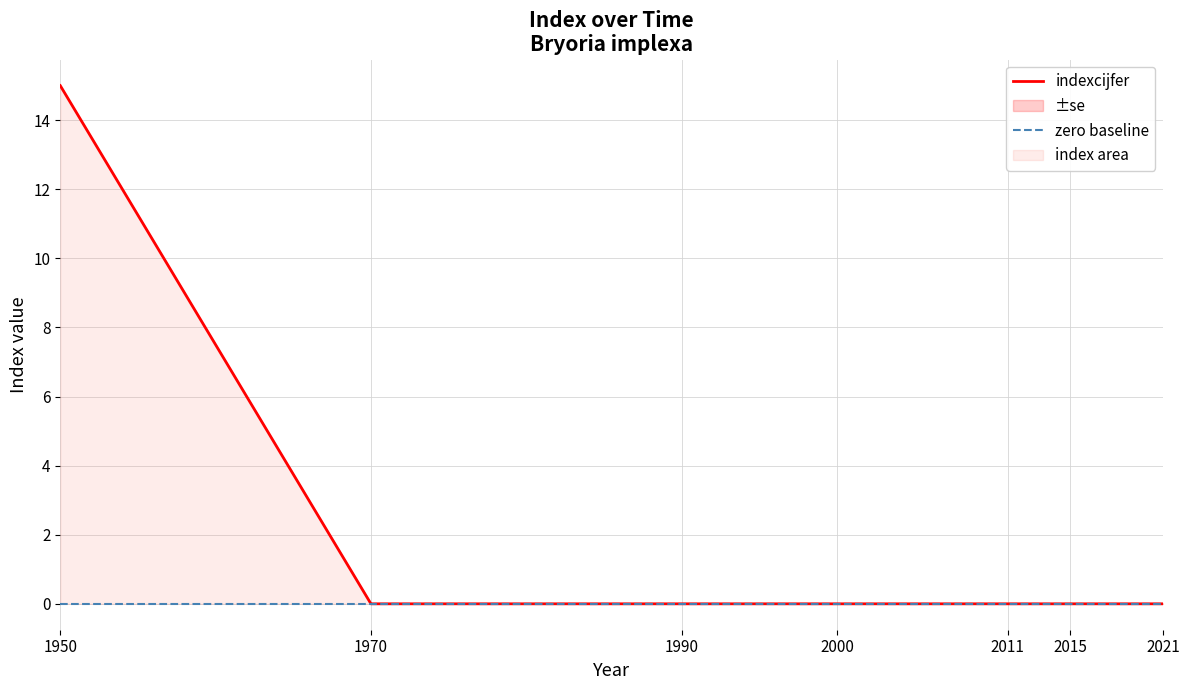

Reading left to right, list all the values displayed in this chart.

indexcijfer: 15	0	0	0	0	0	0
zero baseline: 0	0	0	0	0	0	0